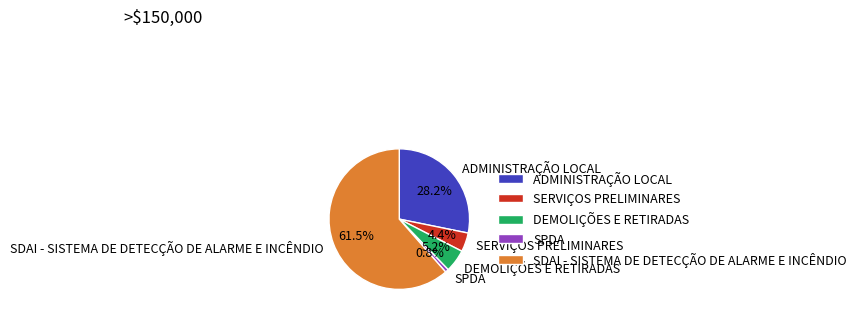

What percentage is NOT represented by ADMINISTRAÇÃO LOCAL?

71.8%